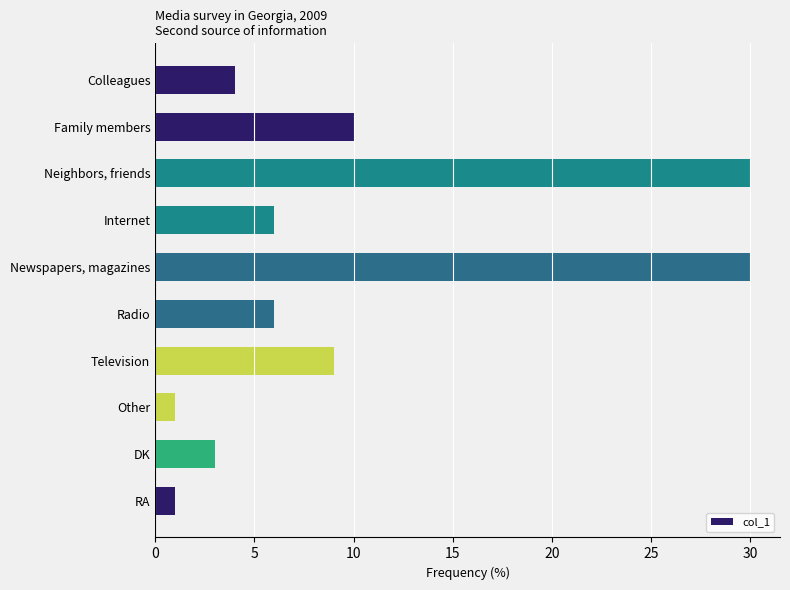

The chart shows a value of 5 at Television. True or false?

False